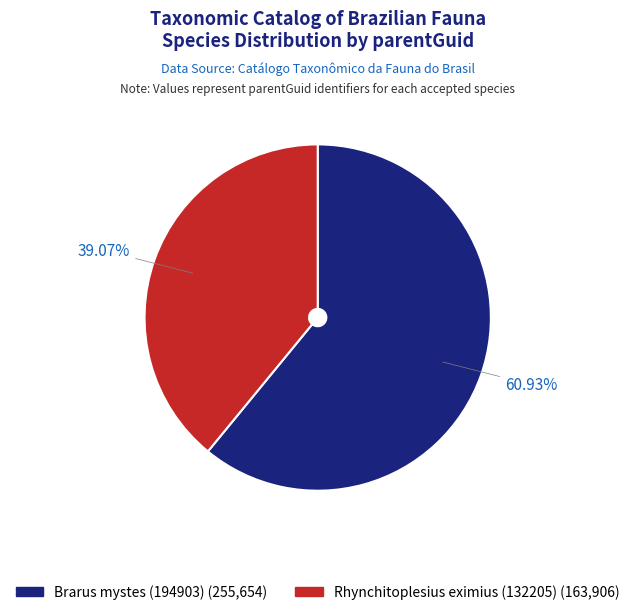

Which slice represents more than half of the pie?

Brarus mystes (194903)